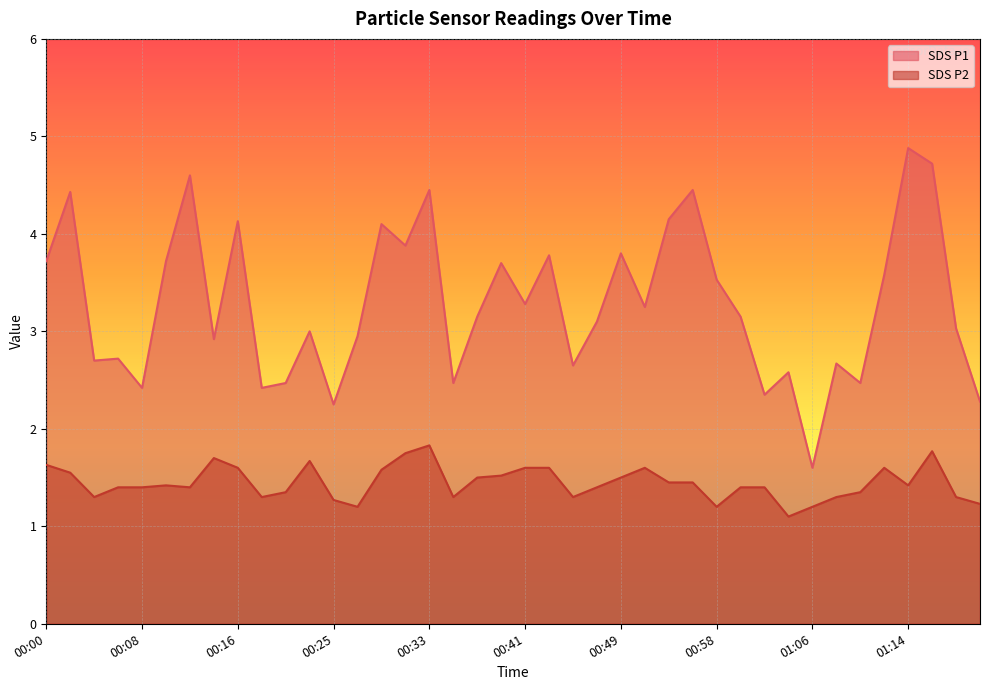

At which label does SDS_P1 reach its minimum?

01:06